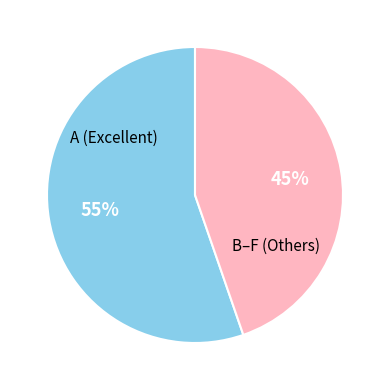

To the nearest percent, what is the average slice percentage?

50%